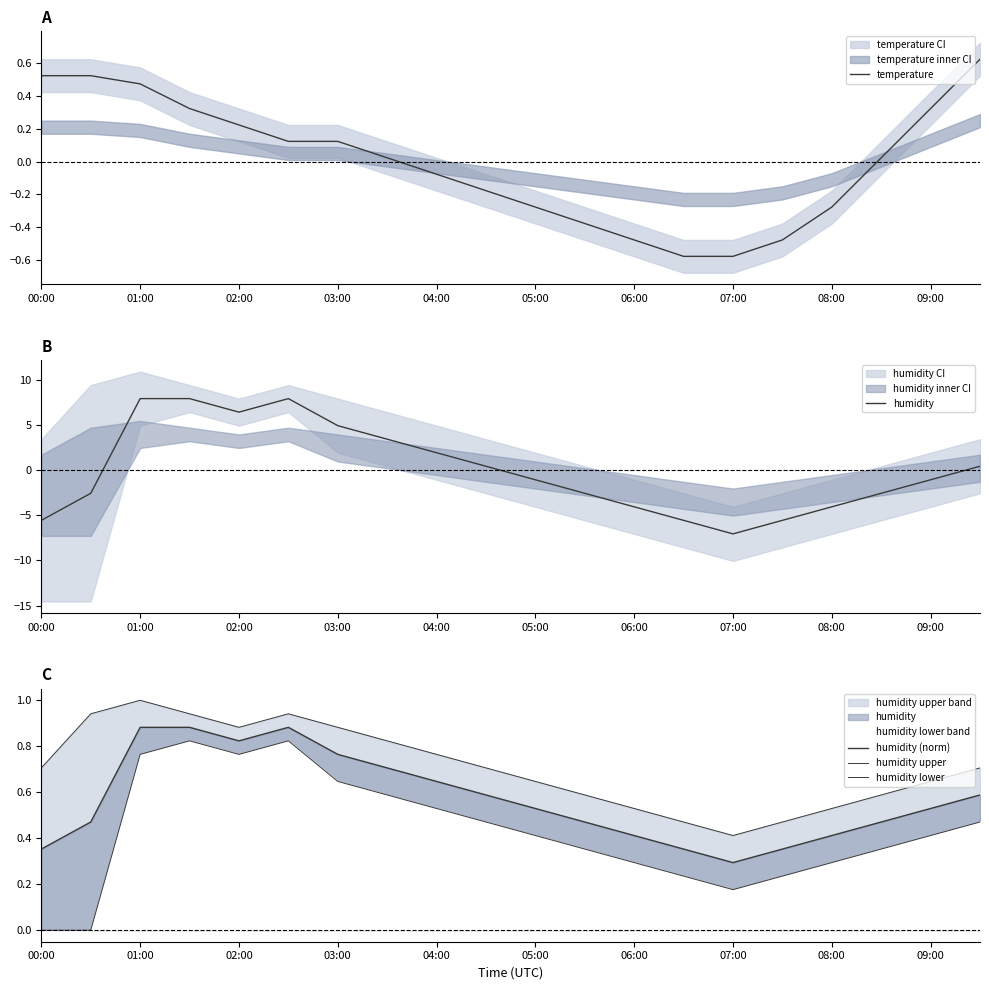

Is it true that temperature equals 0.1 at 02:00?

False